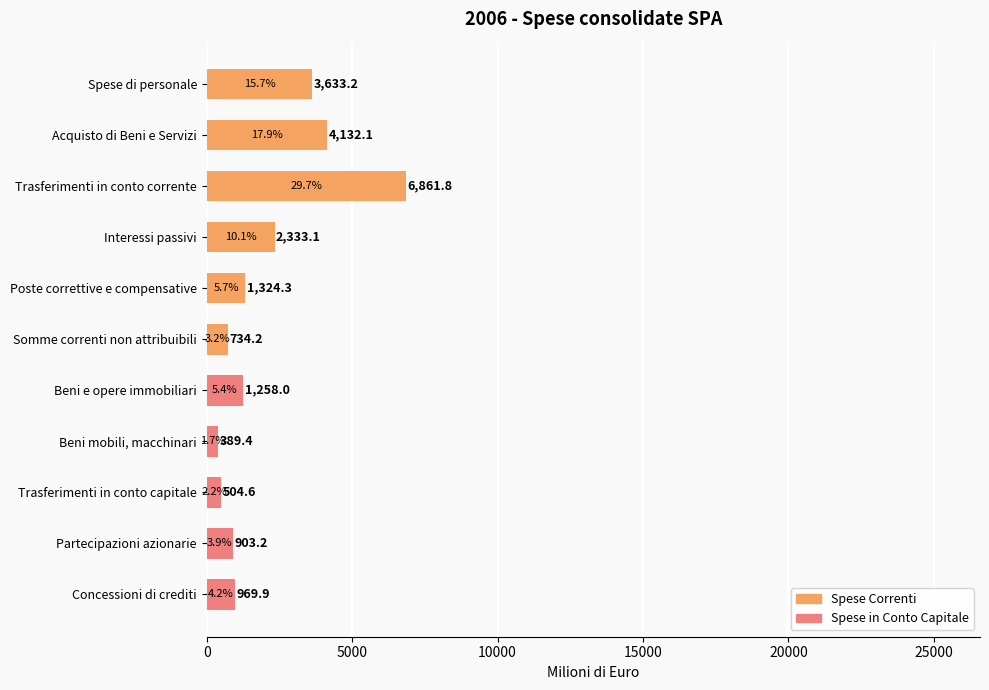

True or false: the data shows 389.4 at Beni mobili, macchinari.

True